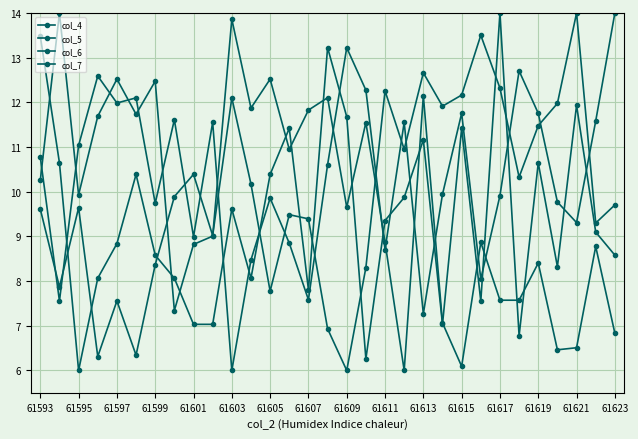

How many values in the col_7 series are below 9?

15